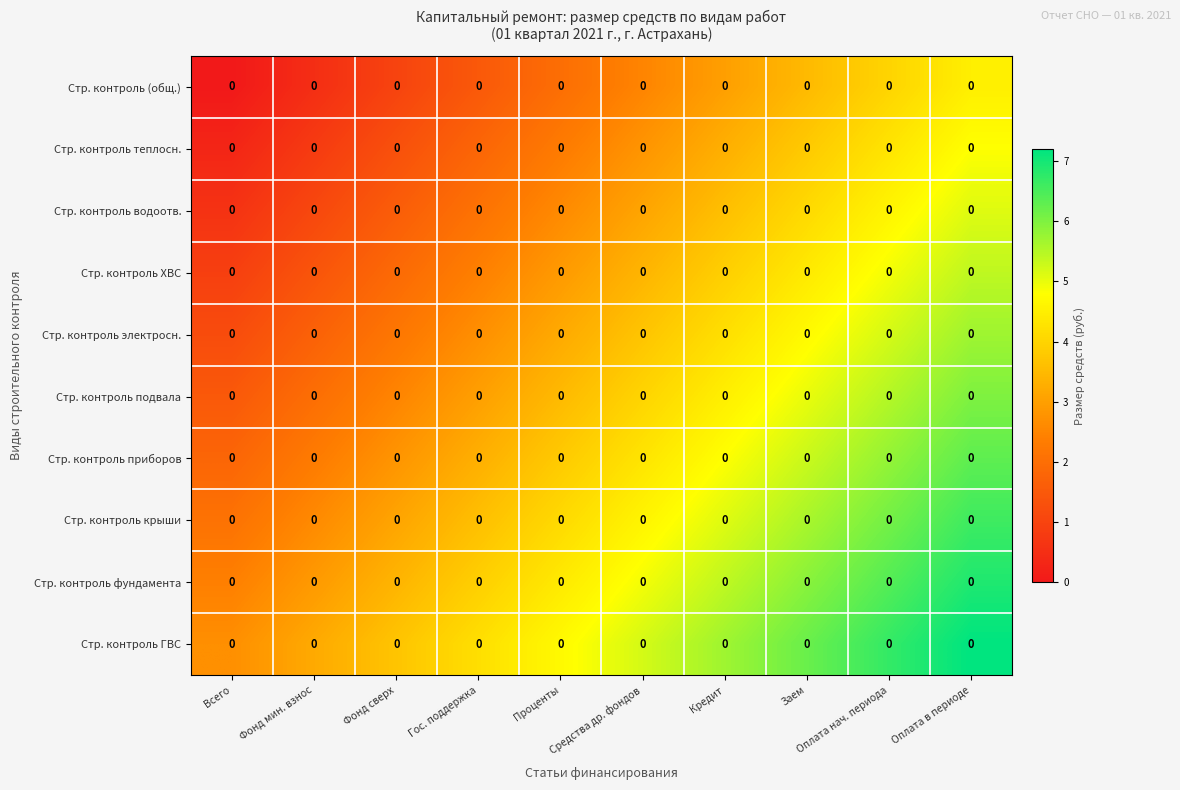

Where does the Стр. контроль ГВС series first go above 5?

Средства др. фондов